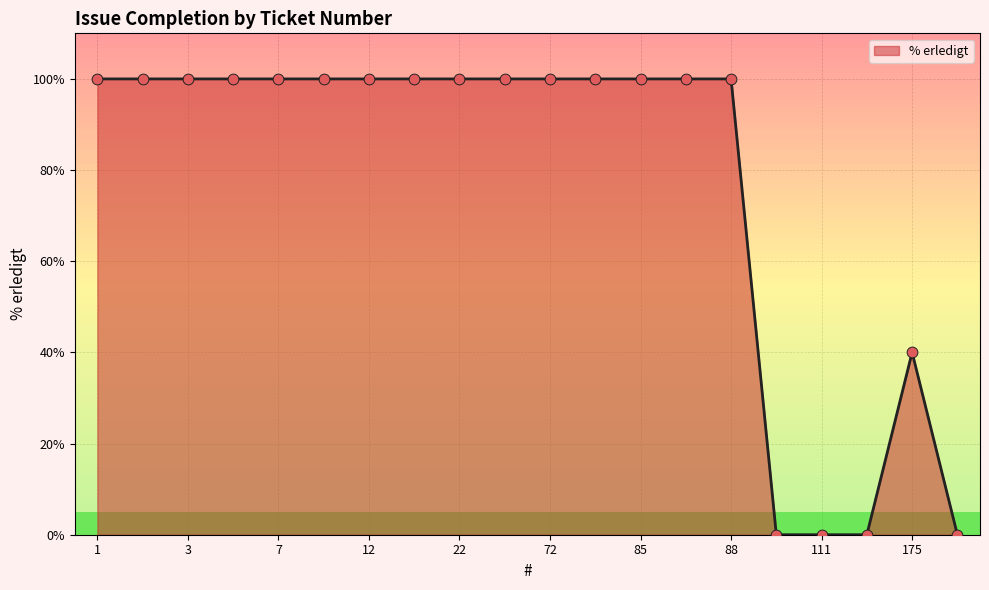

What is the maximum value shown in the chart?

100